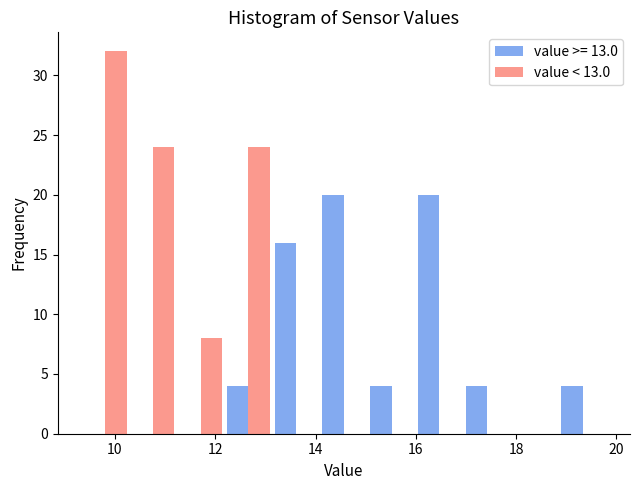

Reading left to right, list every range on the x-axis with the height of the bar of each series over it. Neither the bar edges nor the heights are printed on the chart, so give them approximately, as read against the axes.

9.4 to 10.2: value >= 13.0=0	value < 13.0=32
10.2 to 11.2: value >= 13.0=0	value < 13.0=24
11.2 to 12.2: value >= 13.0=0	value < 13.0=8
12.2 to 13.2: value >= 13.0=4	value < 13.0=24
13.2 to 14.0: value >= 13.0=16	value < 13.0=0
14.0 to 15.0: value >= 13.0=20	value < 13.0=0
15.0 to 16.0: value >= 13.0=4	value < 13.0=0
16.0 to 17.0: value >= 13.0=20	value < 13.0=0
17.0 to 17.8: value >= 13.0=4	value < 13.0=0
17.8 to 18.8: value >= 13.0=0	value < 13.0=0
18.8 to 19.8: value >= 13.0=4	value < 13.0=0